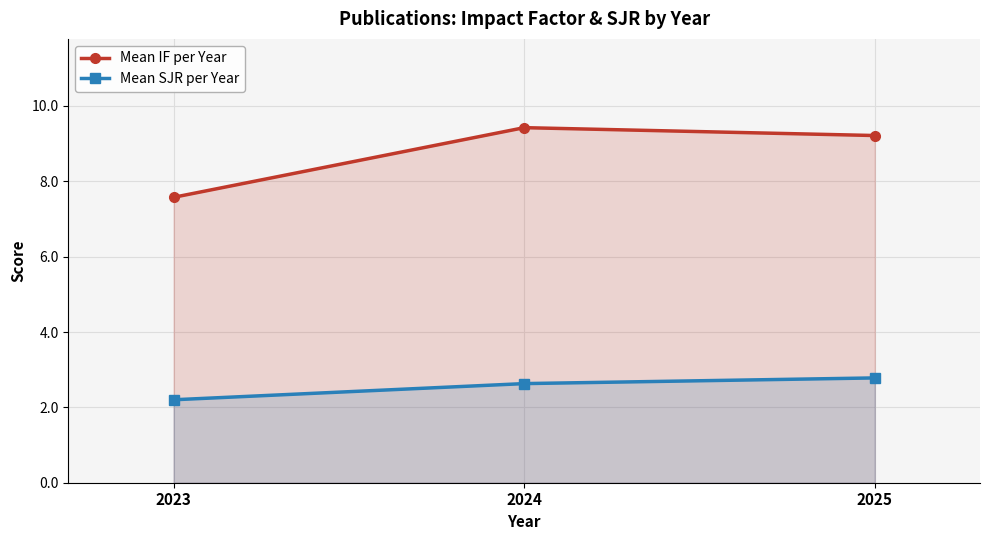

The Mean SJR per Year series shows 2.8 at 2025. True or false?

True